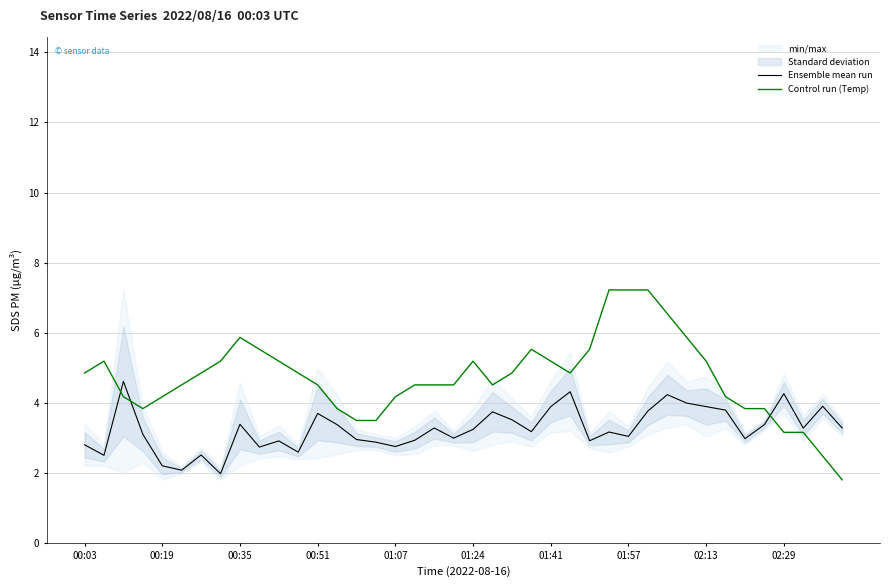

How many interior local peaks does the Control run (Temp) series have?

4